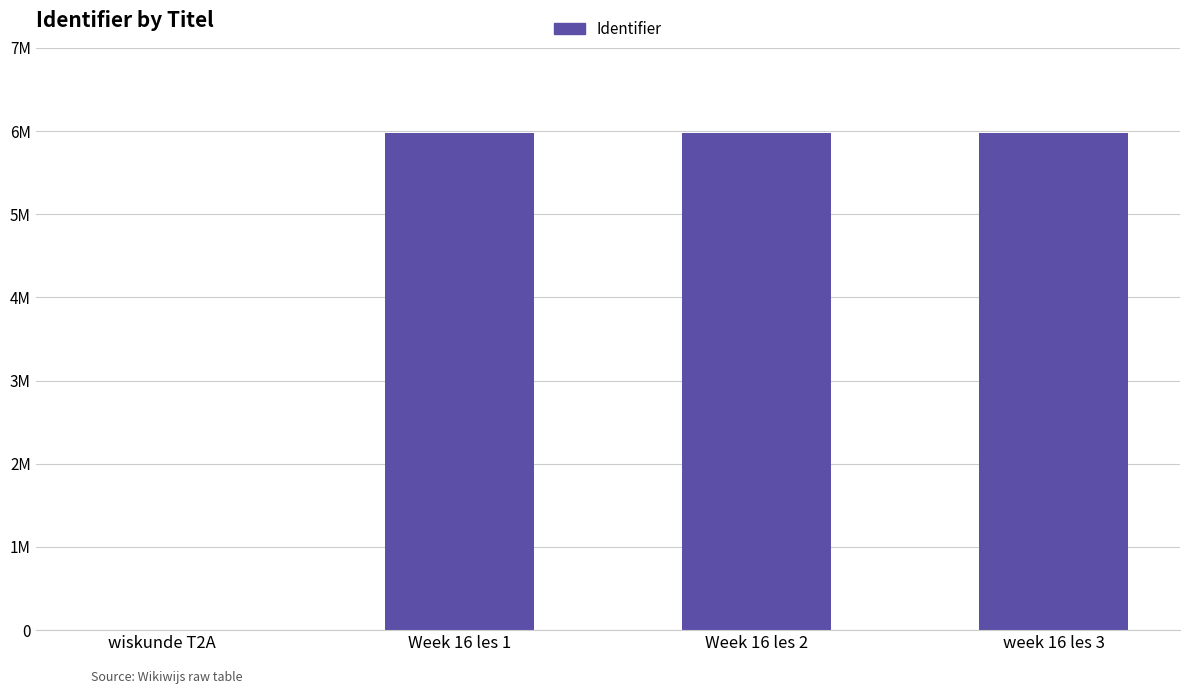

What value does the data have at Week 16 les 1, to the nearest 50?

5973900